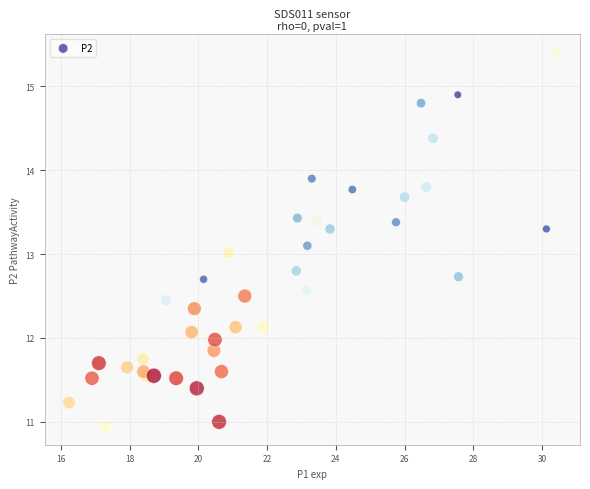

What is the range of X values (max minus min)?

14.2